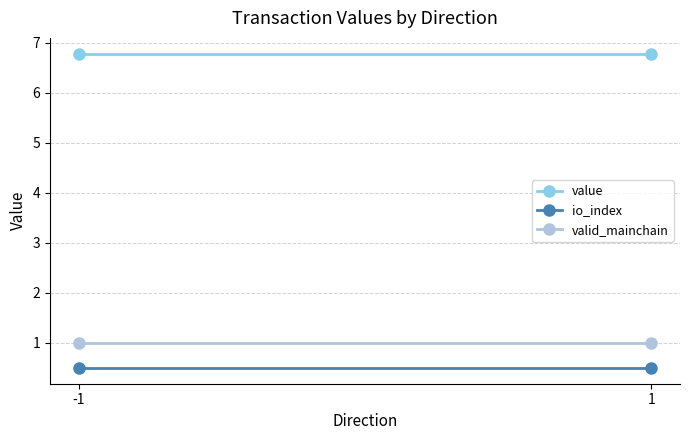

How many categories are shown in the chart?

2